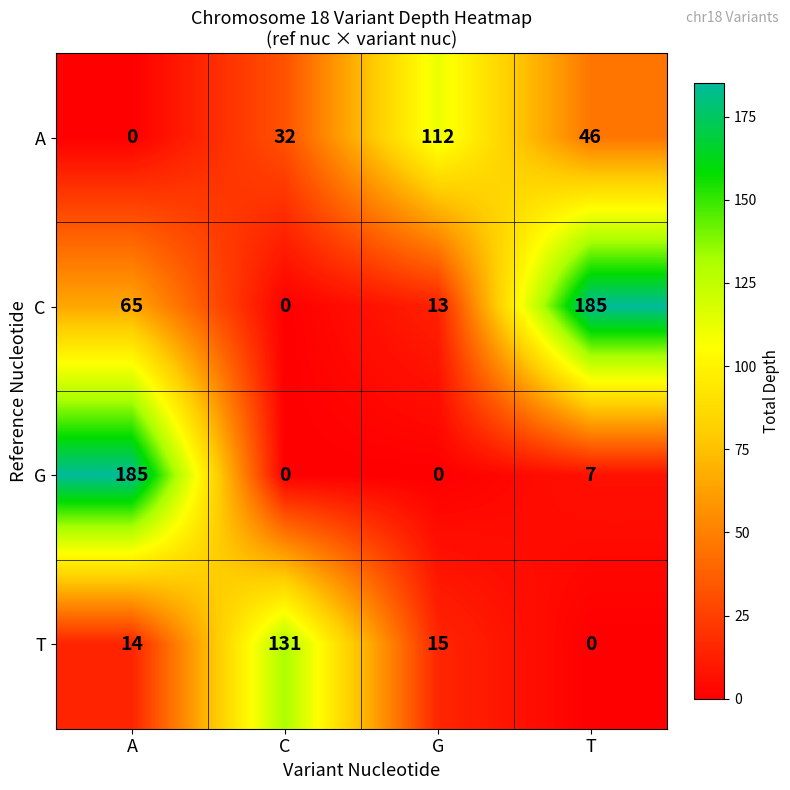

Reading right to left, list all the values displayed in this chart.

A: T=46	G=112	C=32	A=0
C: T=185	G=13	C=0	A=65
G: T=7	G=0	C=0	A=185
T: T=0	G=15	C=131	A=14